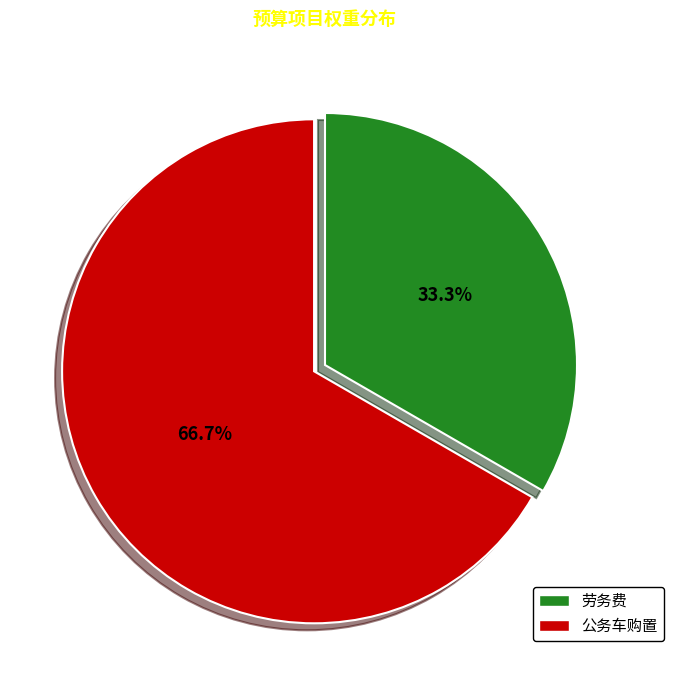

How many slices are in this pie chart?

2